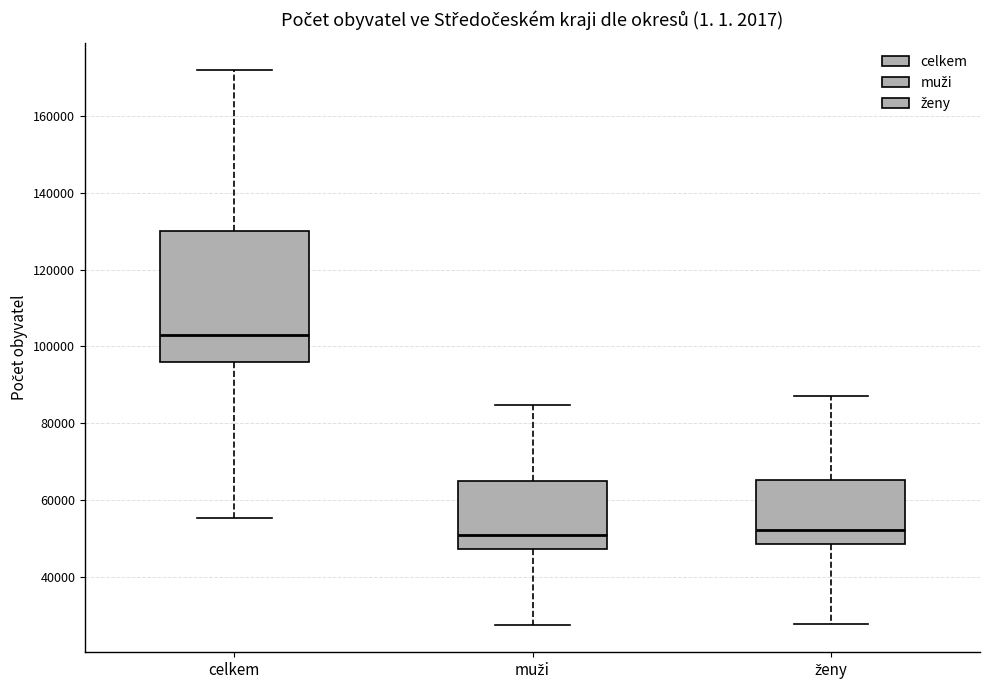

Which box has the highest median line?

celkem